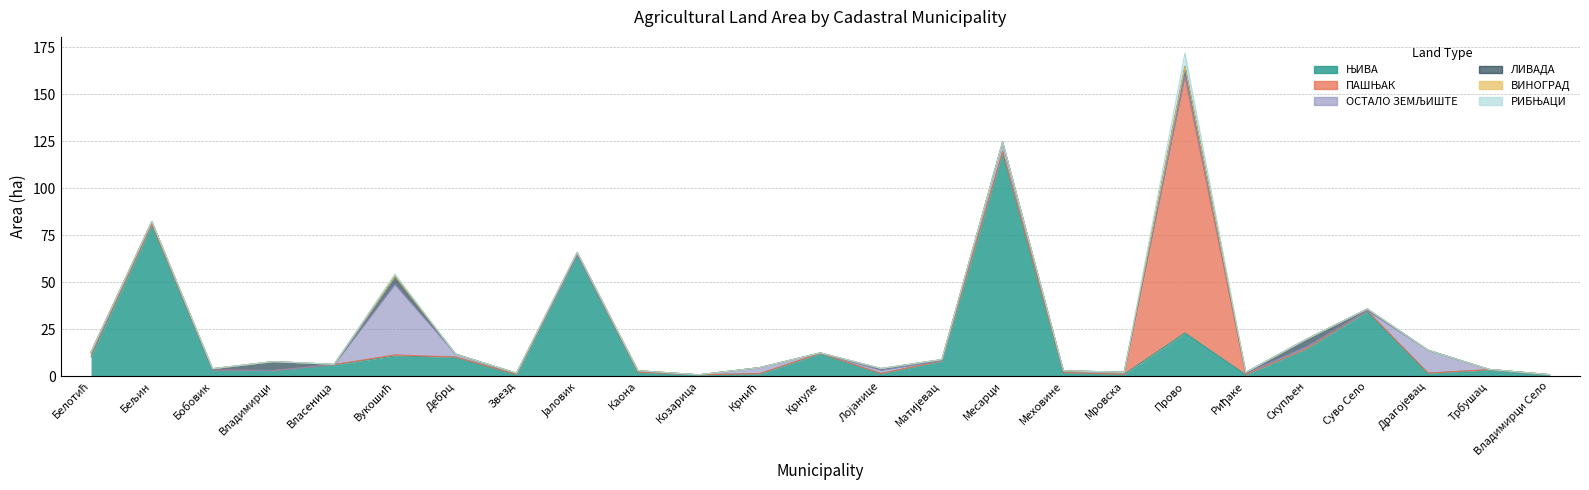

How many values in ОСТАЛО ЗЕМЉИШТЕ are above zero?

20